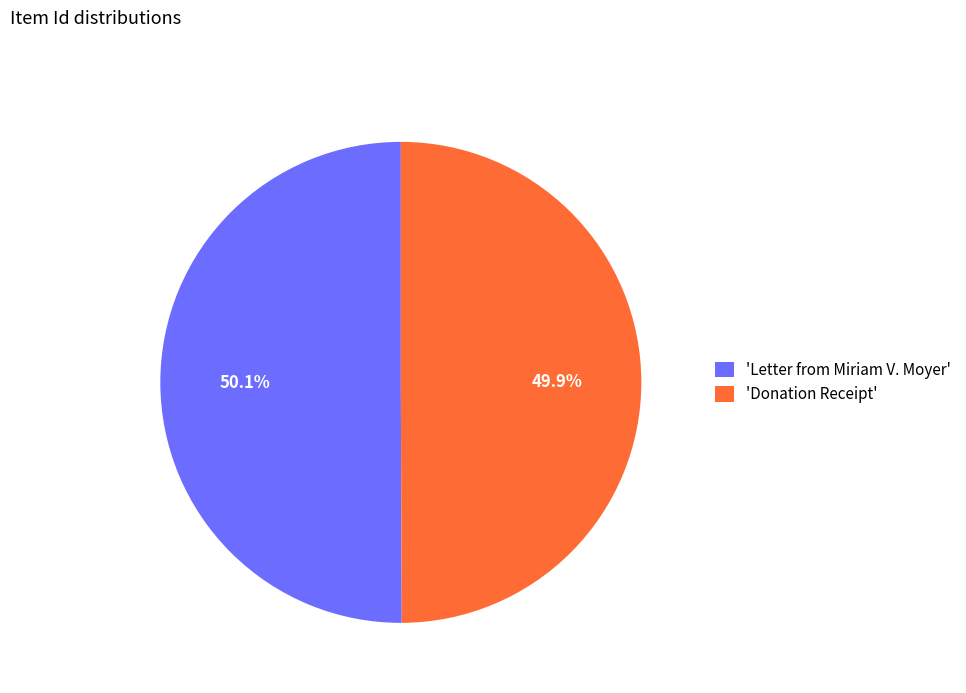

What percentage do 'Donation Receipt' and 'Letter from Miriam V. Moyer' together represent?

100.0%